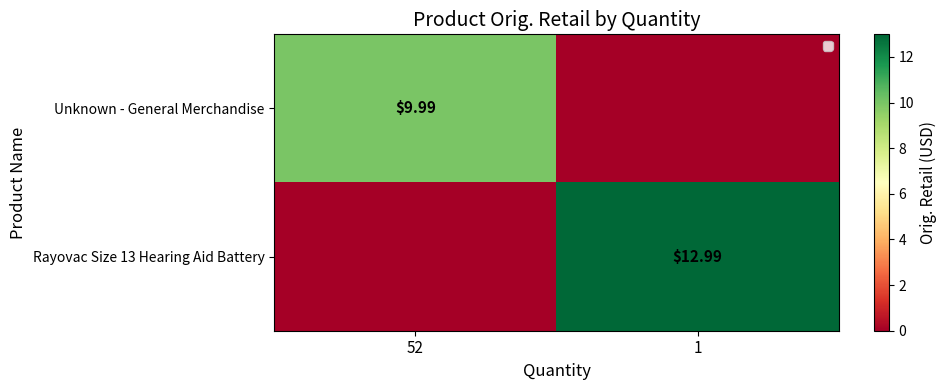

Is the value of Rayovac Size 13 Hearing Aid Battery at 1 greater than the value of Unknown - General Merchandise at 52?

Yes